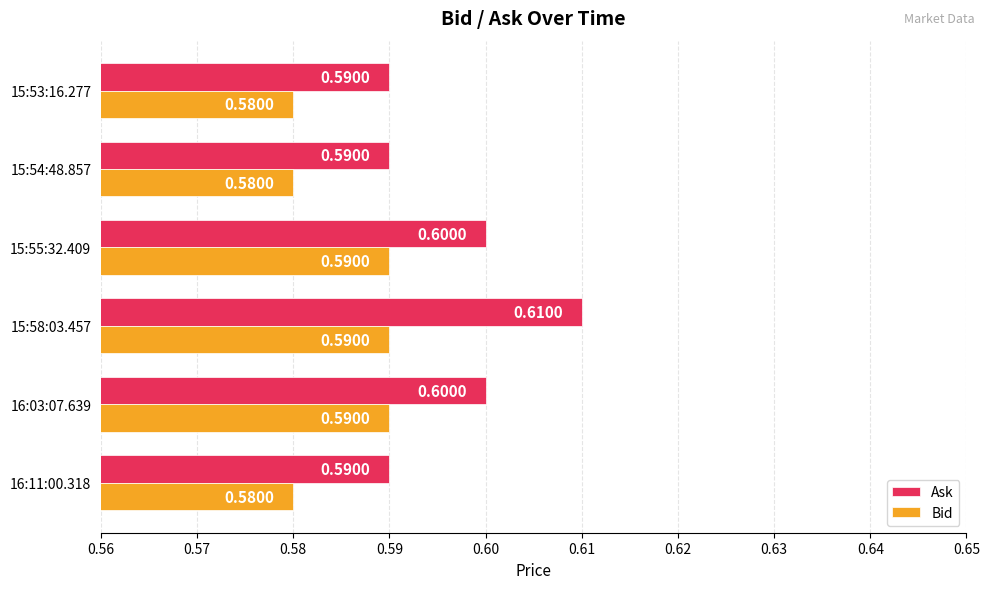

Which series has the largest range (max minus min)?

Ask